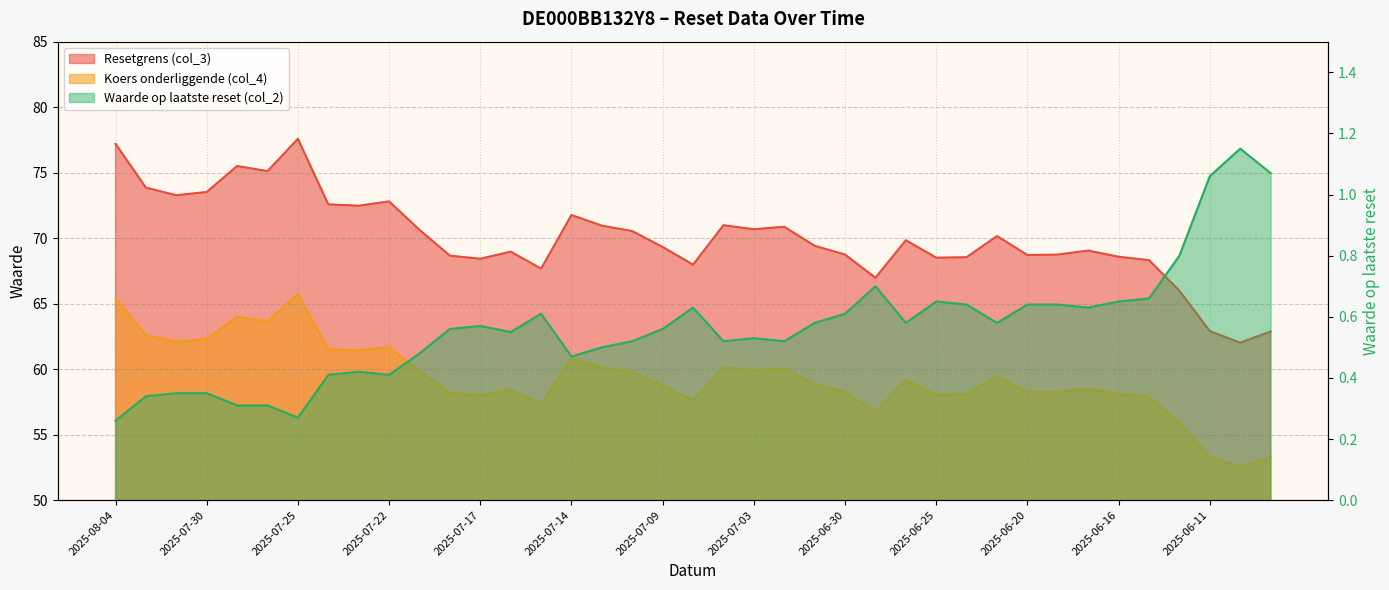

True or false: Waarde op laatste reset (col_2) has more than 2 points higher than both neighbors.

True